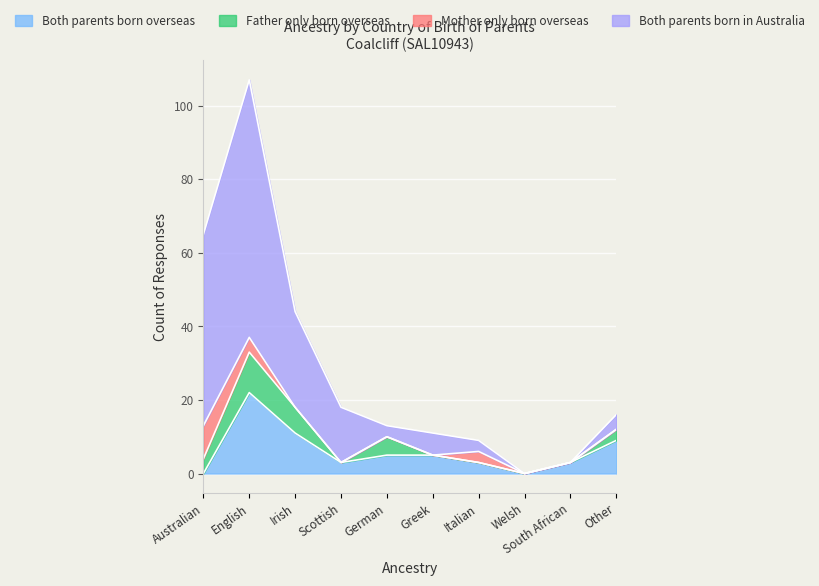

Is it true that Both parents born overseas equals 22 at English?

True